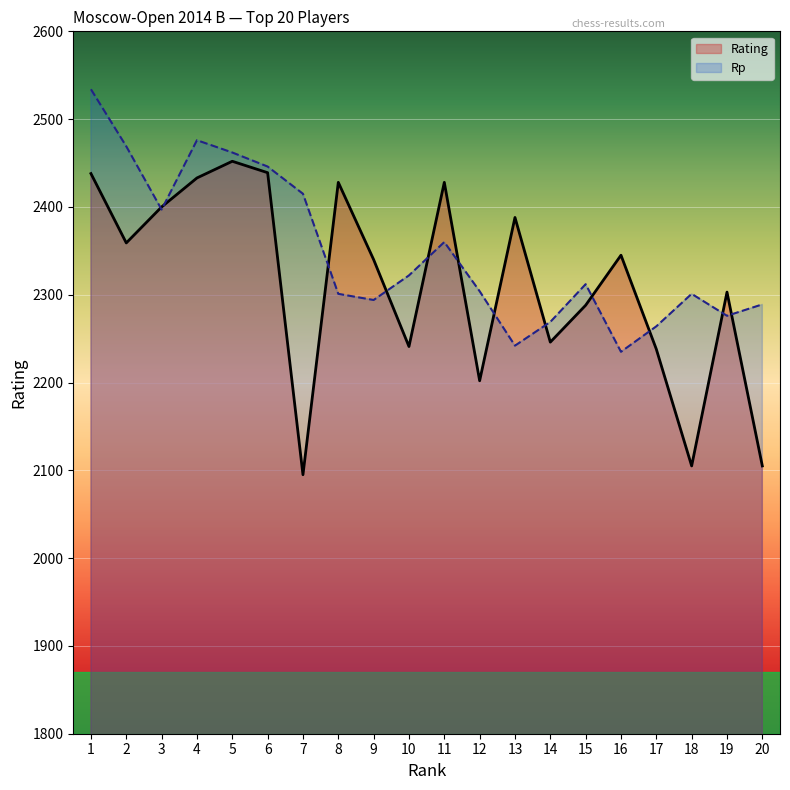

In Rating, how many points are higher than both neighbors (excluding endpoints)?

6